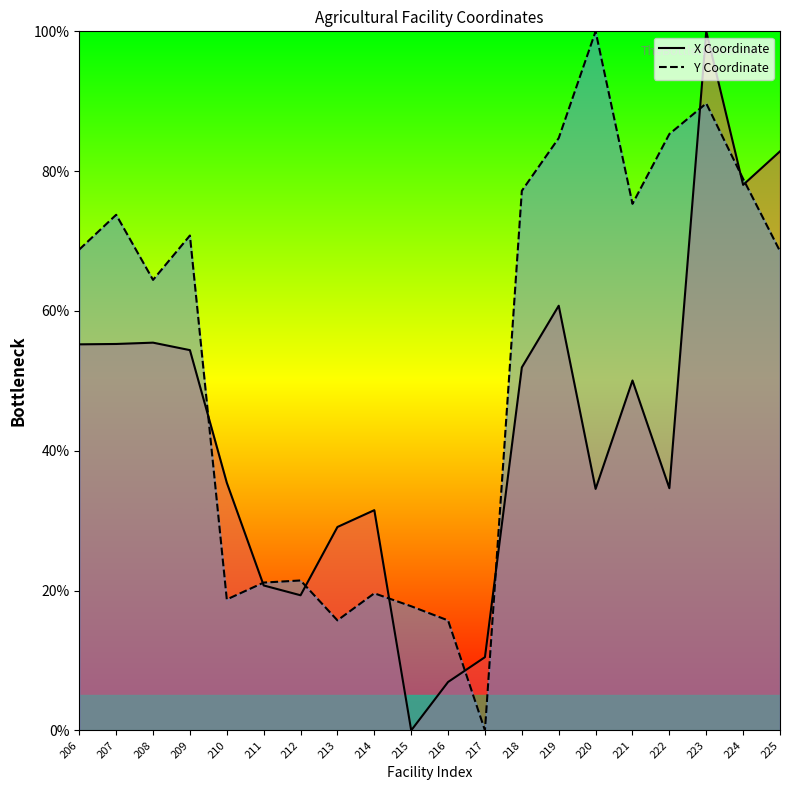

How many positive values does the Y Coordinate series have?

19